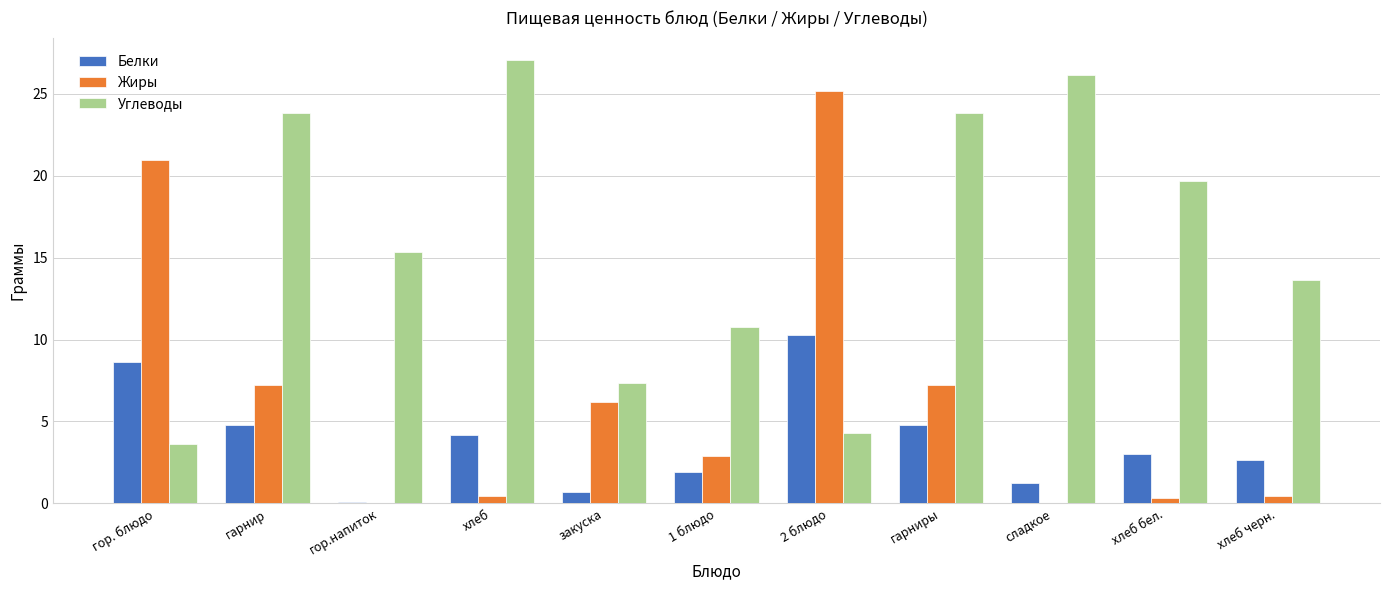

Is it true that Углеводы equals 7.8 at гор.напиток?

False